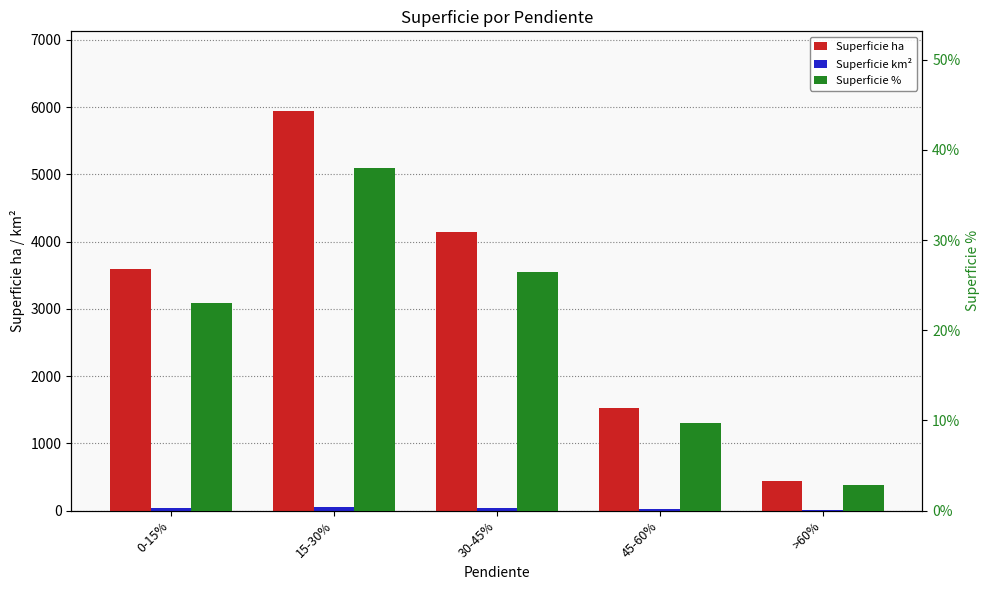

List the labels in order of Superficie ha value, smallest first.

>60%, 45-60%, 0-15%, 30-45%, 15-30%